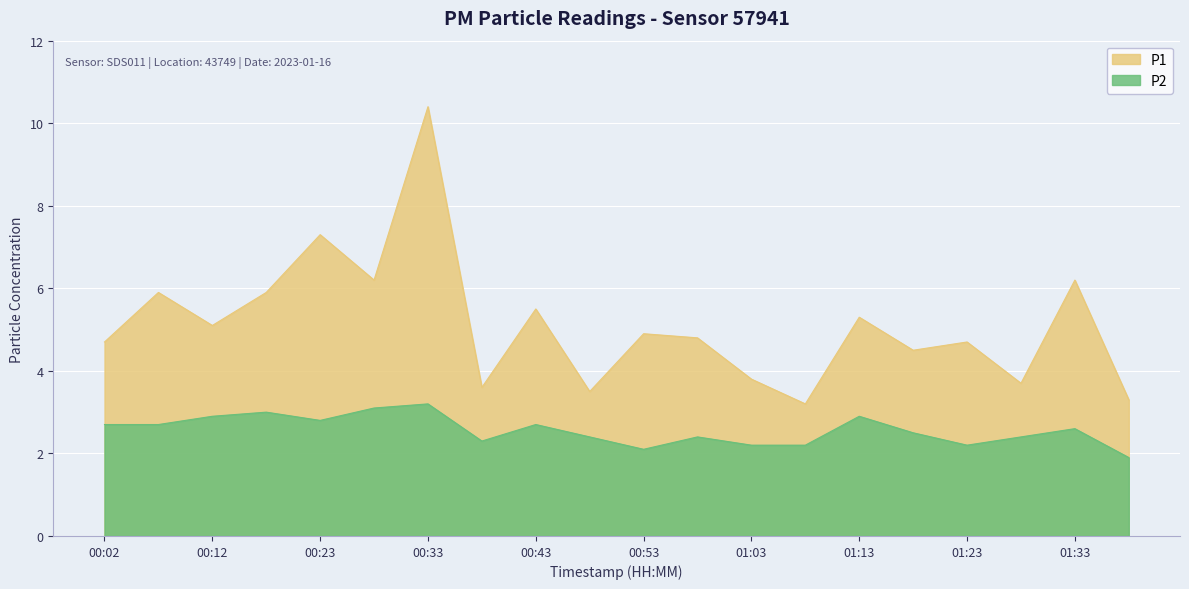

What is the total value across all series at 01:08?

5.4